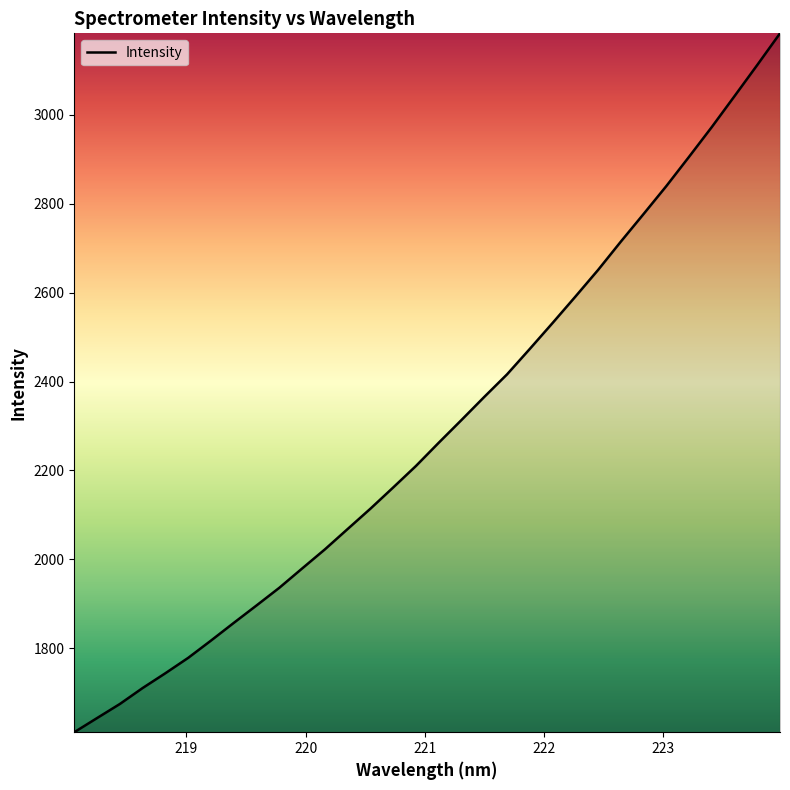

Is this an area chart (filled region under the line)?

No